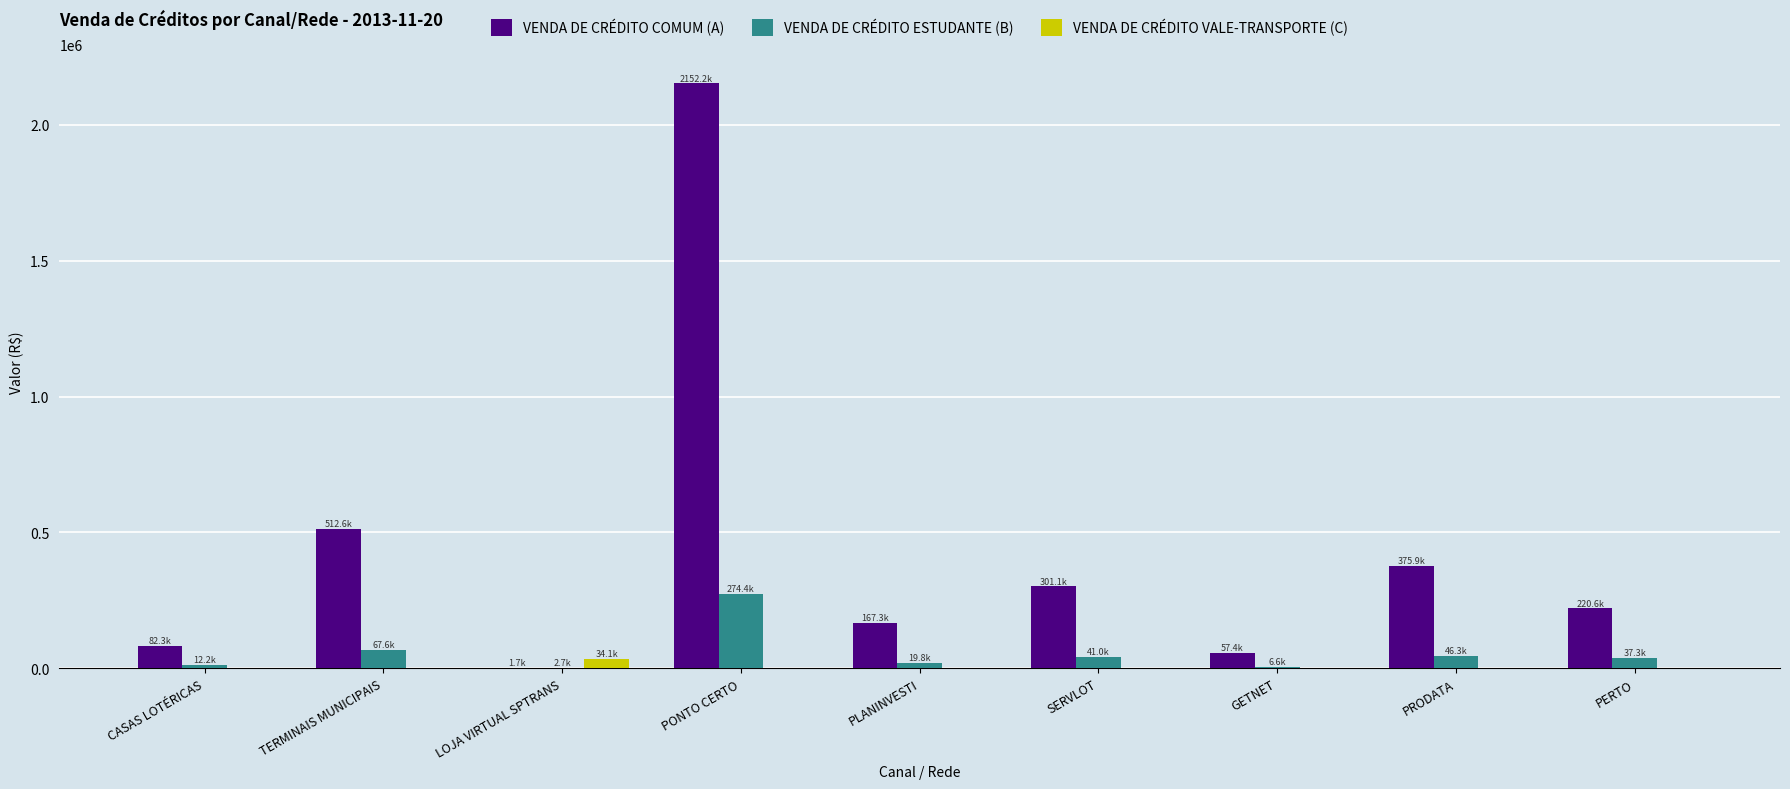

Where is VENDA DE CRÉDITO ESTUDANTE (B) nearest to the value 138538?

TERMINAIS MUNICIPAIS